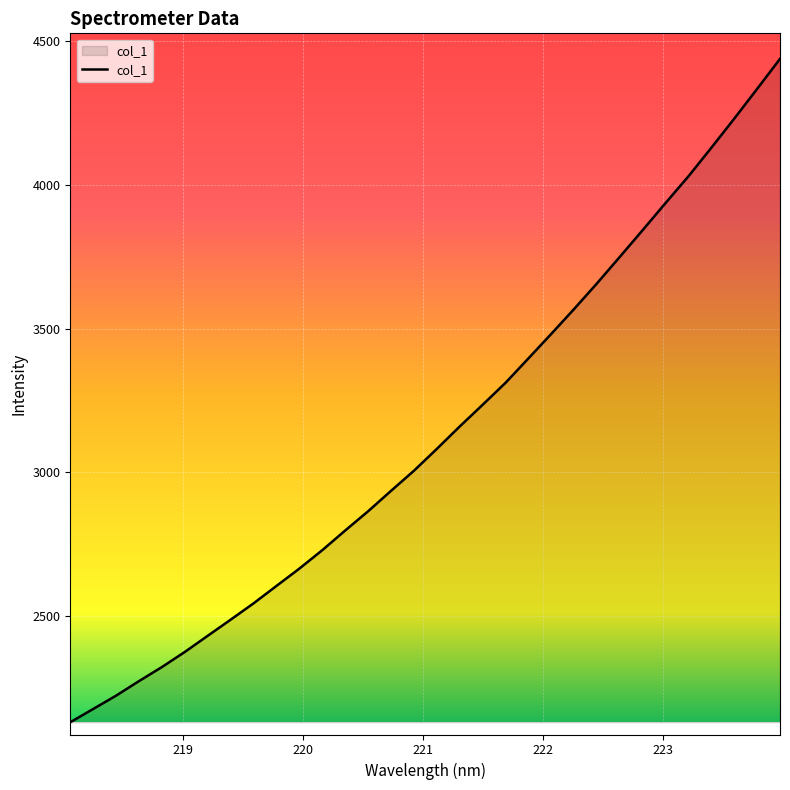

What is the smallest value displayed?

2130.8